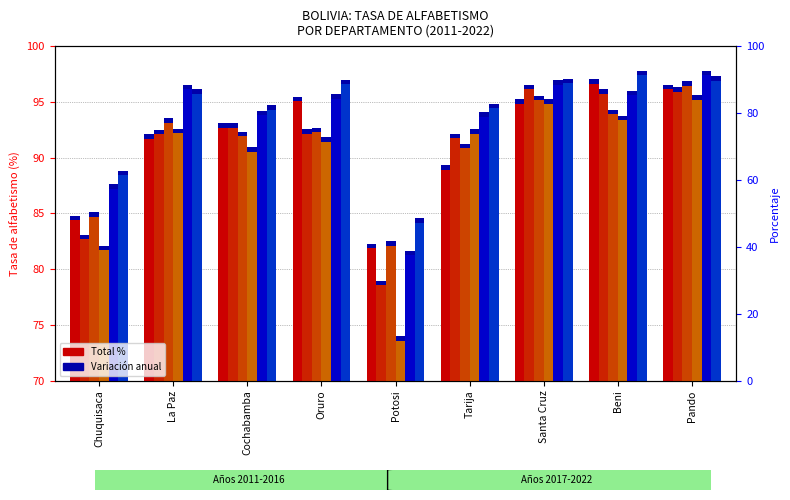

Which label corresponds to the smallest value in the chart?

Potosi